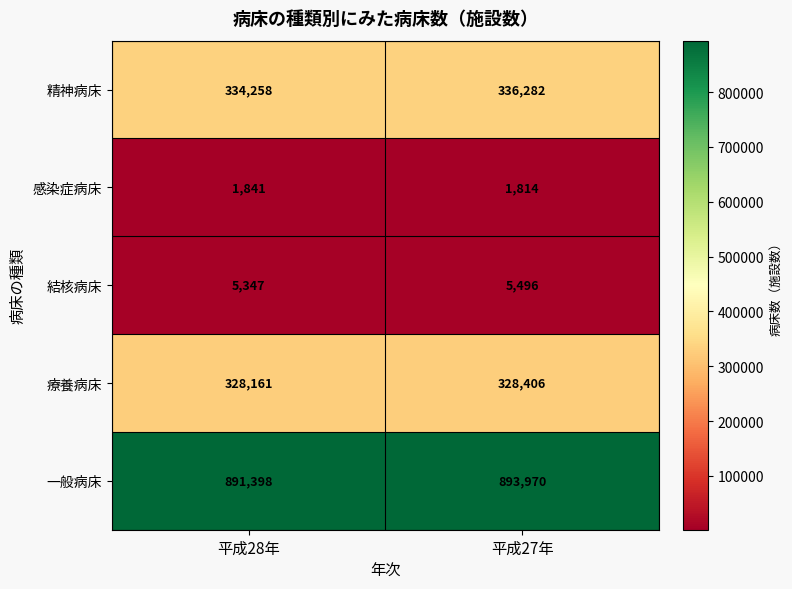

What is the difference between the maximum and minimum values in the 一般病床 series?

2572